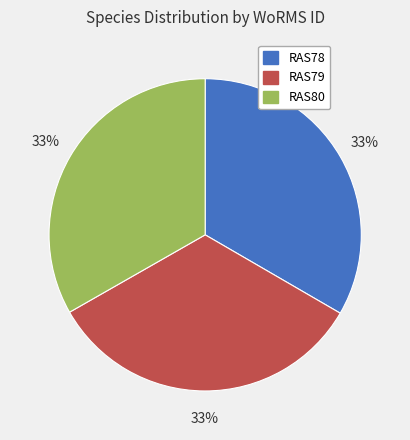

Count the number of slices in the pie.

3